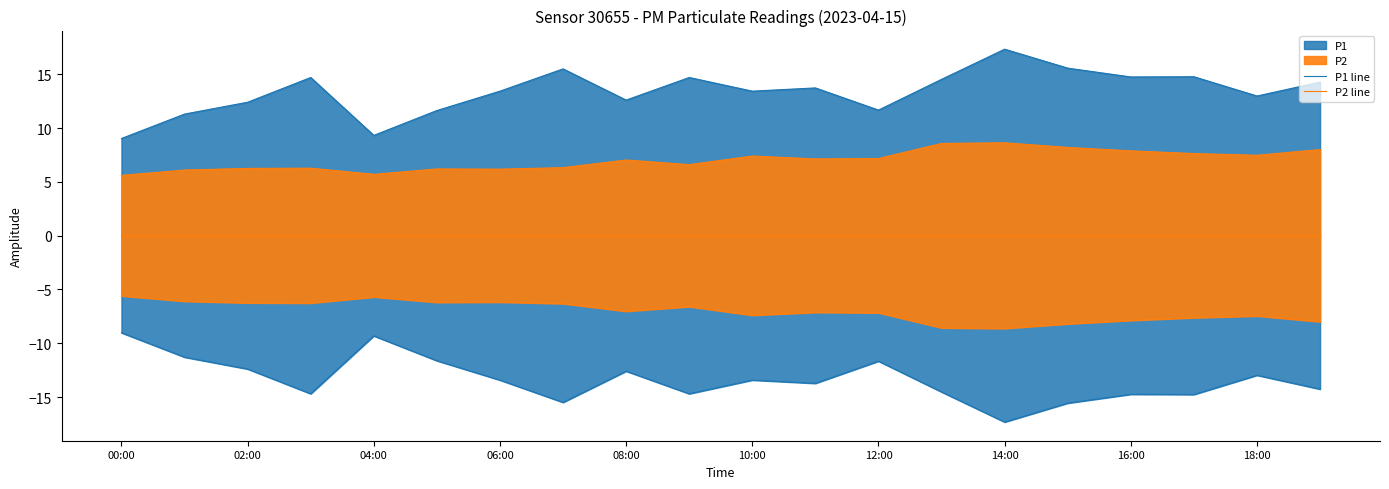

At how many categories does at least one series exceed 8?

20